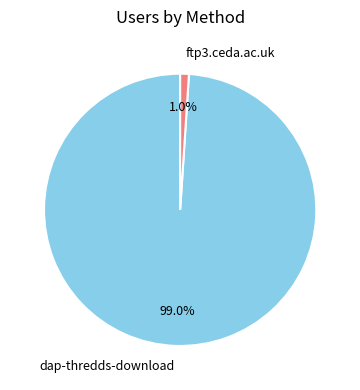

To the nearest percent, what is the average slice percentage?

50%